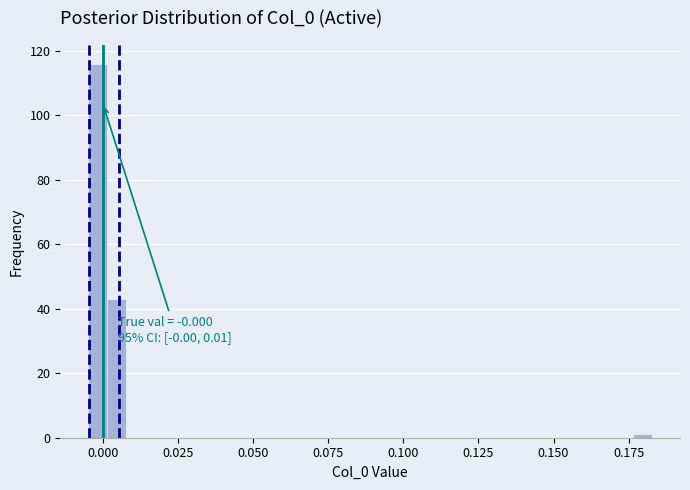

Around what value on the x-axis is the tallest bar? Give the approximate position of its centre, as read against the axis.

0.000